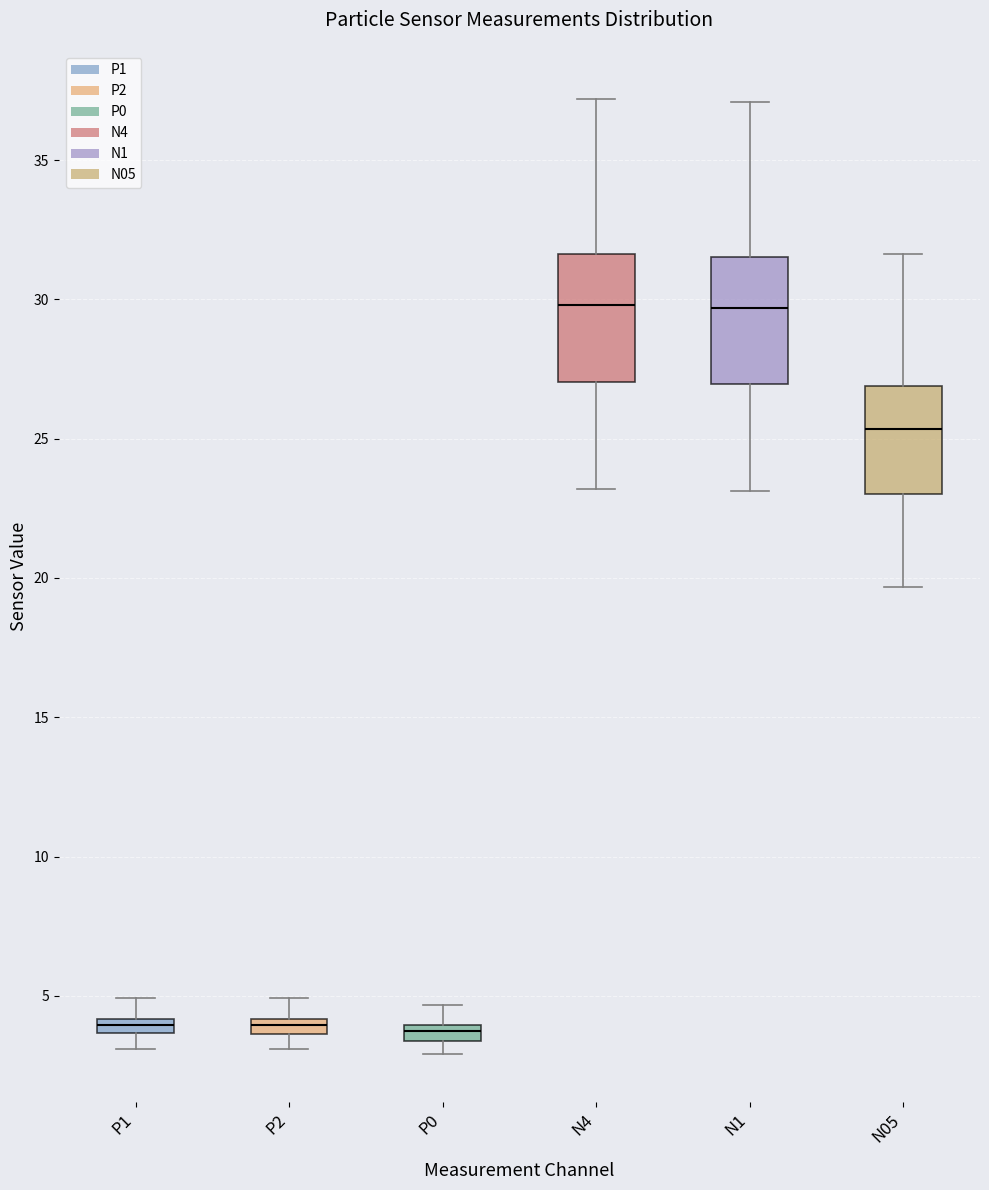

Where is the lower edge of the box for P1 on the y-axis? The values are not printed on the chart, so give them approximately, as read against the axis.

3.5